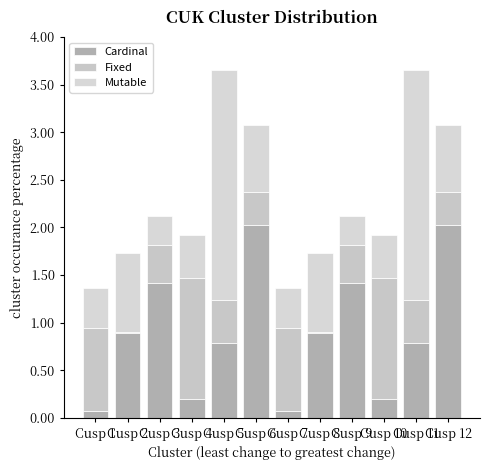

How many categories are shown in the chart?

12